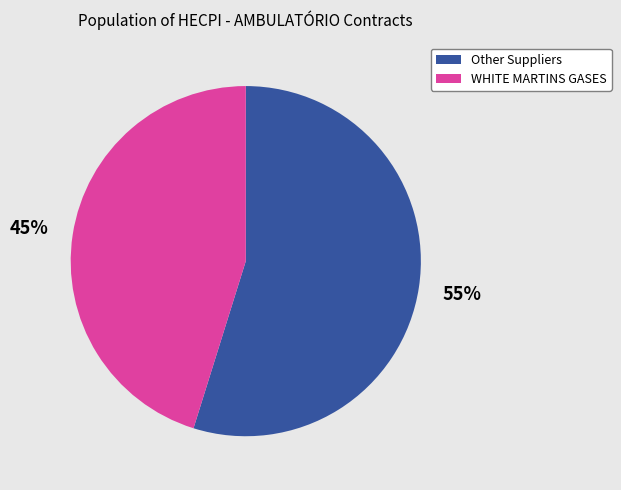

To the nearest percent, what is the difference between the largest and smallest slice percentages?

10%